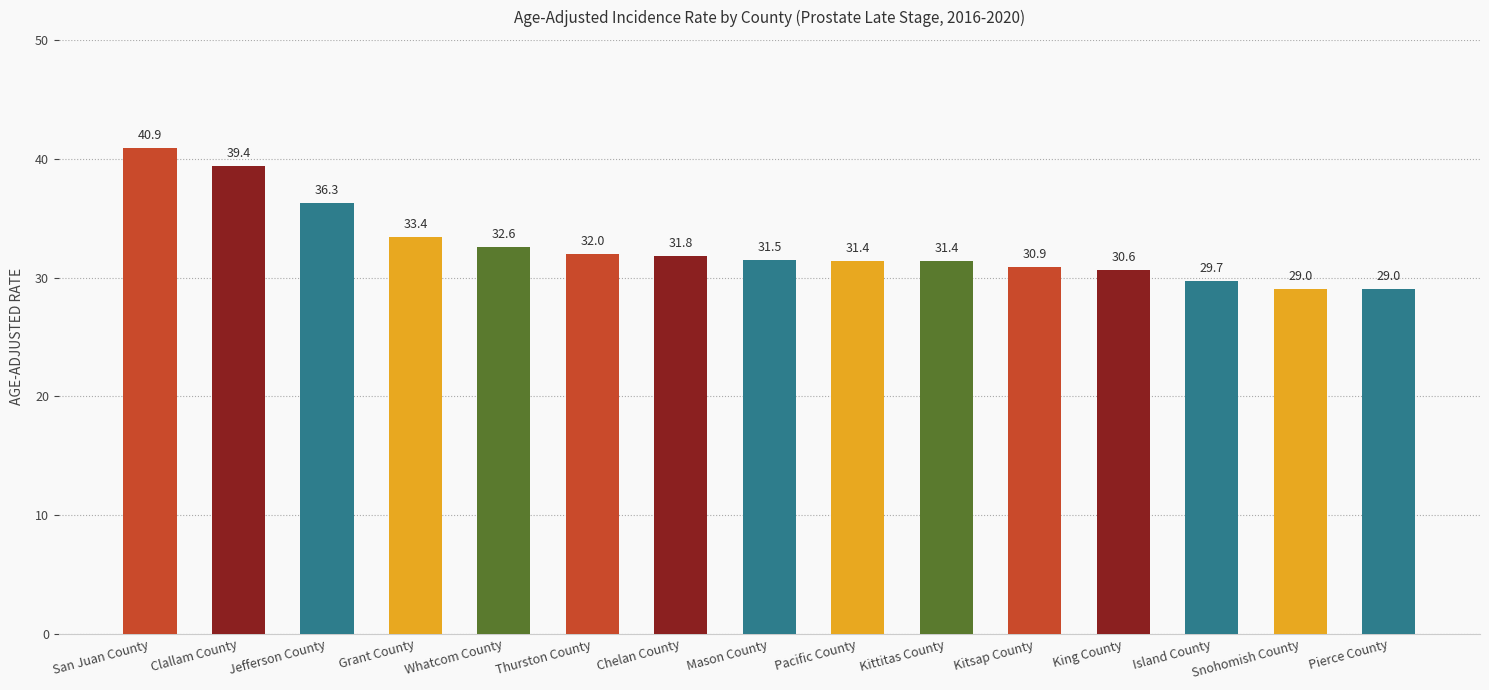

What is the change in value from Thurston County to Kitsap County?

-1.1